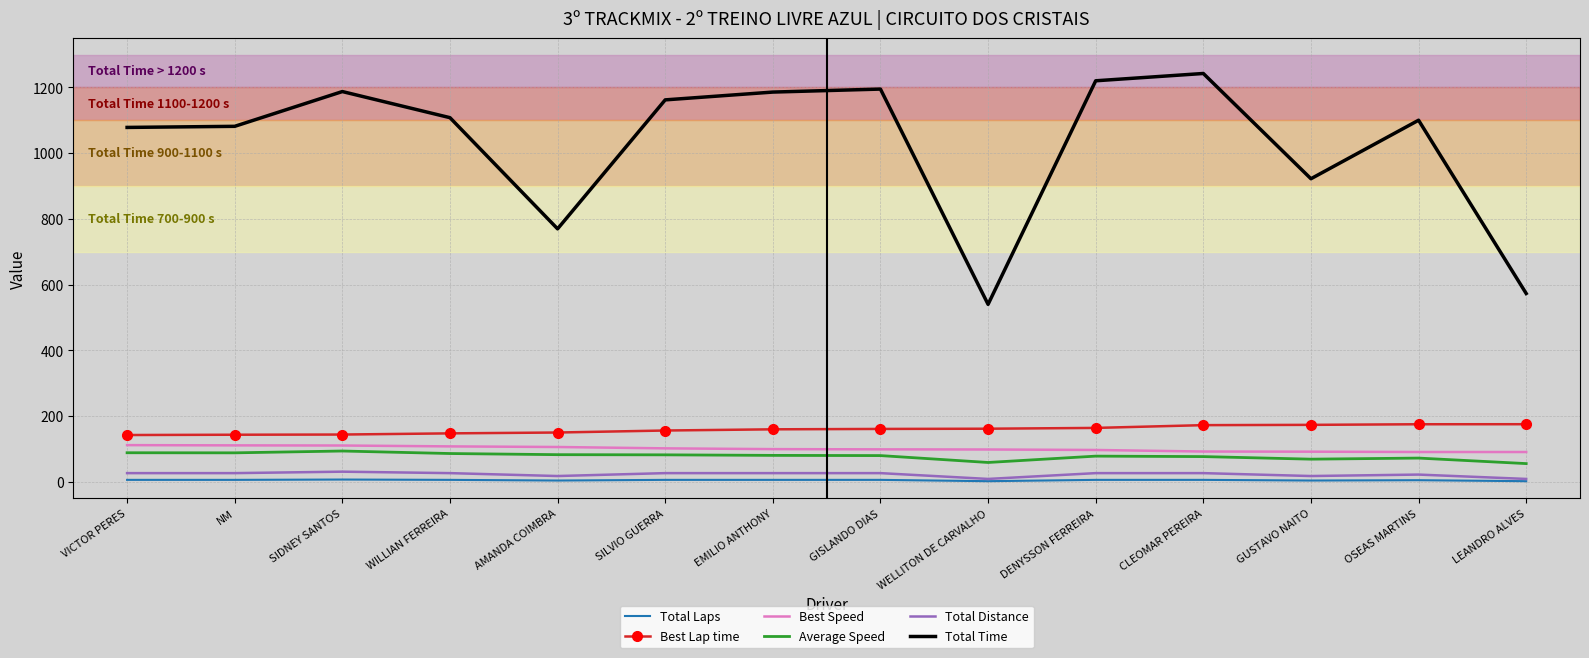

List the series in order of their peak value, highest first.

Total Time, Best Lap time, Best Speed, Average Speed, Total Distance, Total Laps